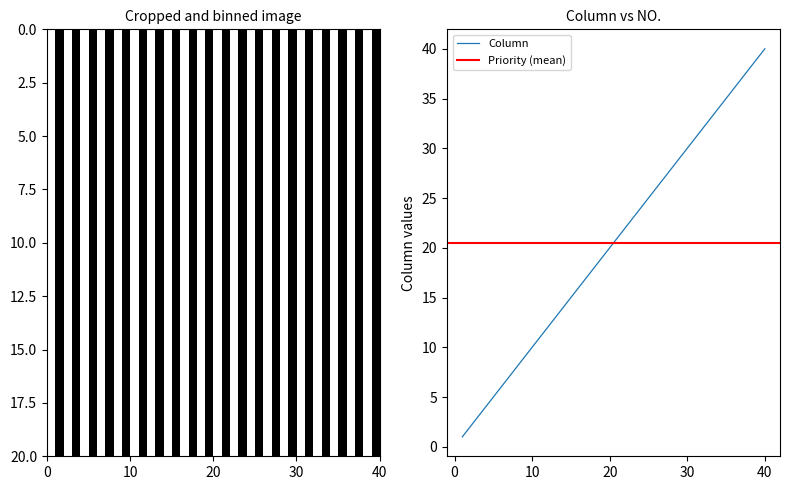

What is the difference between the values at 9 and 33?

24